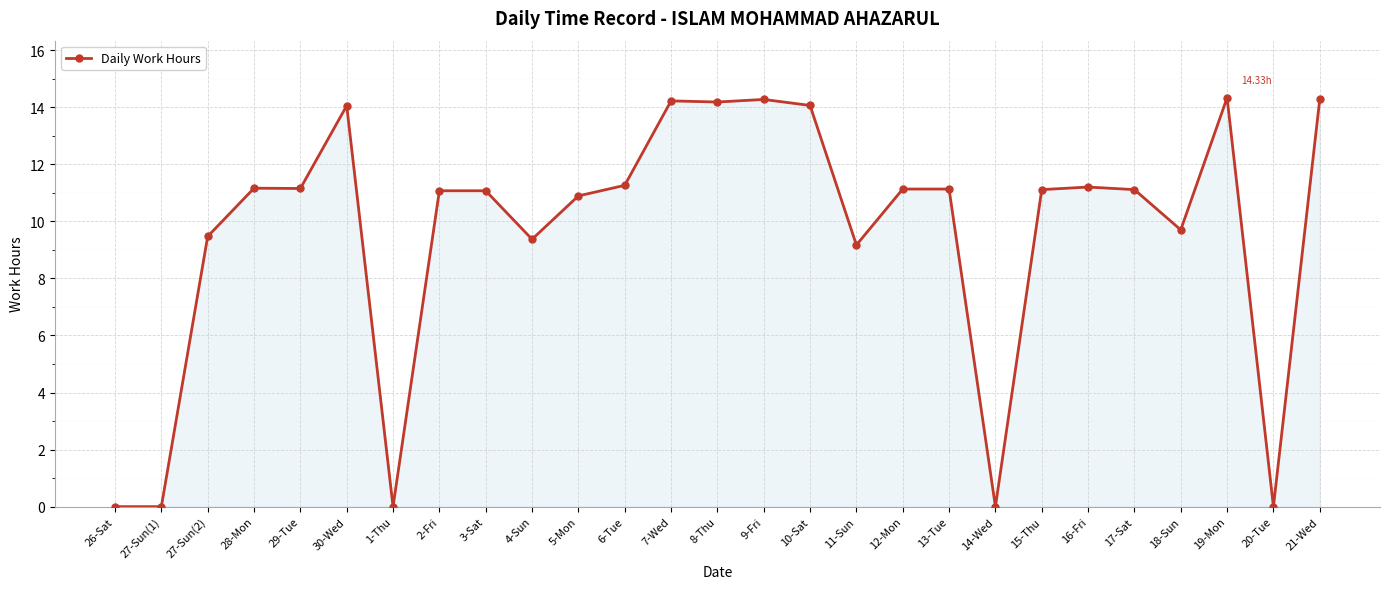

What is the sum of the values at 5-Mon and 29-Tue?

22.0